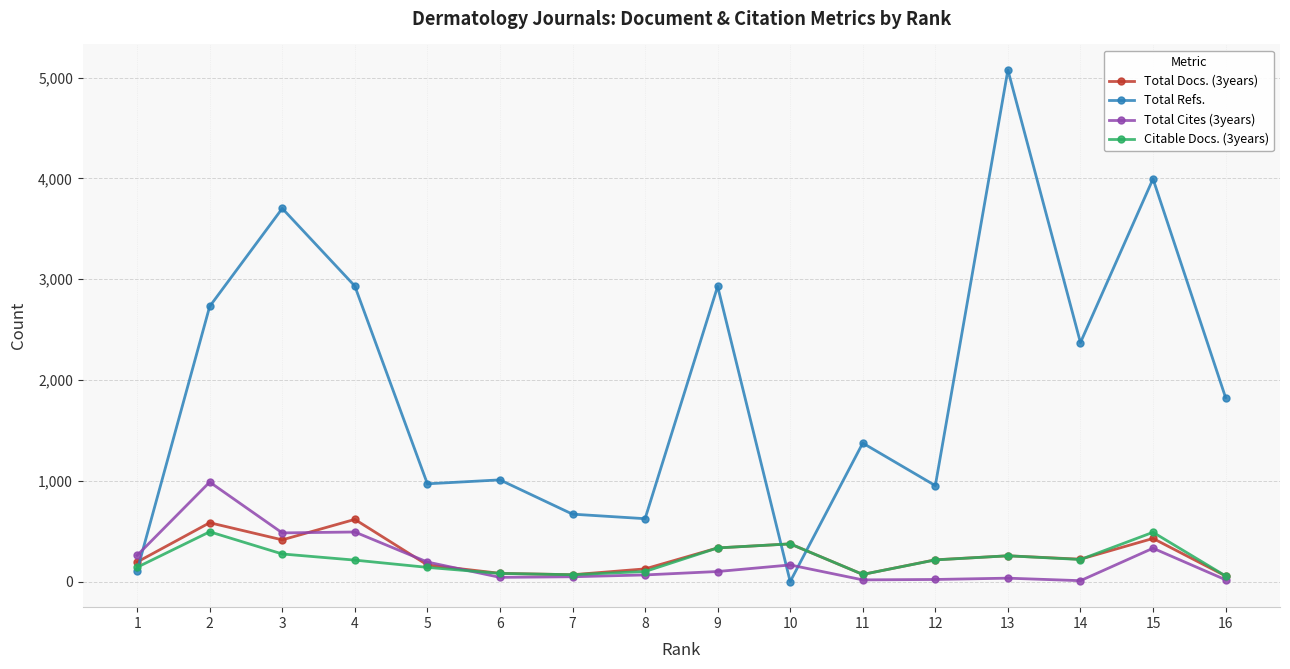

Is the value of Total Refs. at 3 greater than the value of Total Docs. (3years) at 1?

Yes